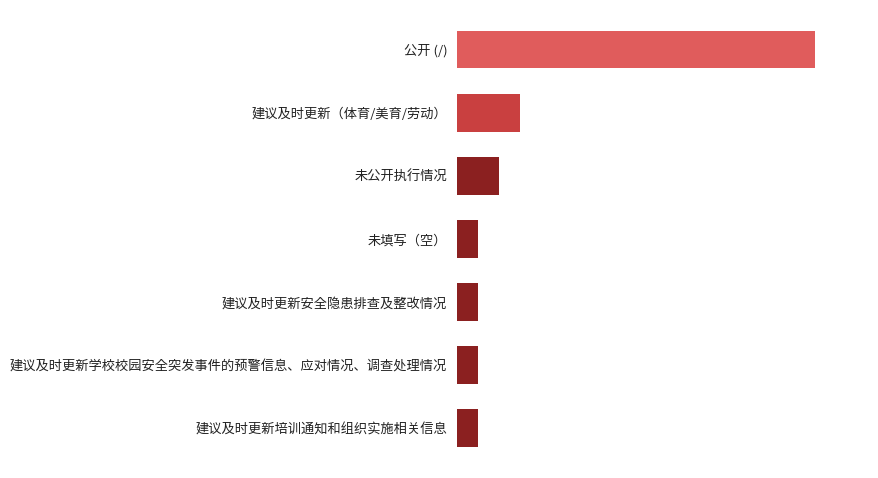

Does the chart contain stacked bars?

No